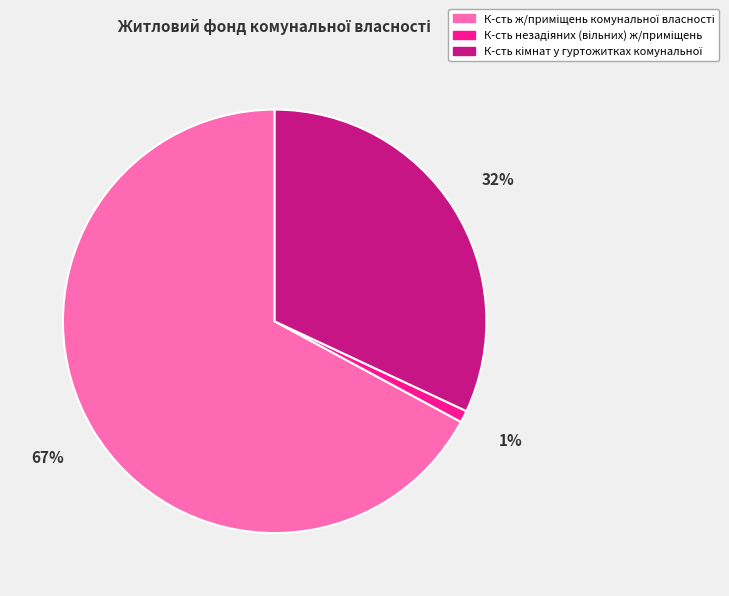

To the nearest percent, what is the average slice percentage?

33%